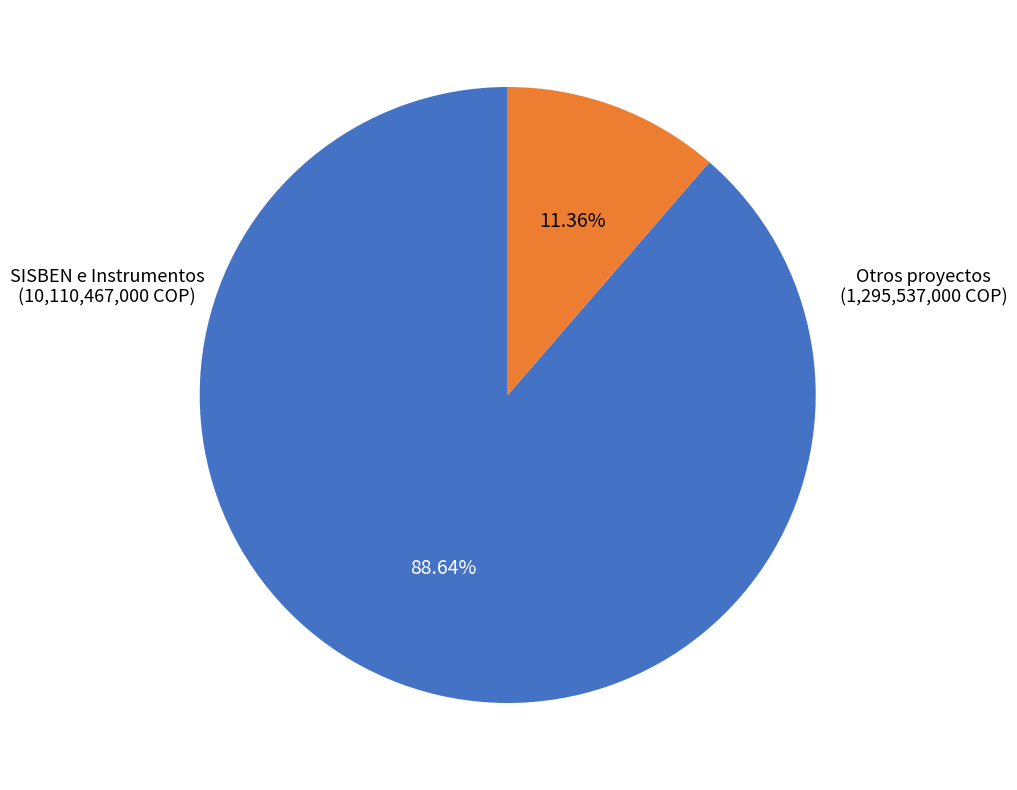

Does any single category account for the majority?

Yes